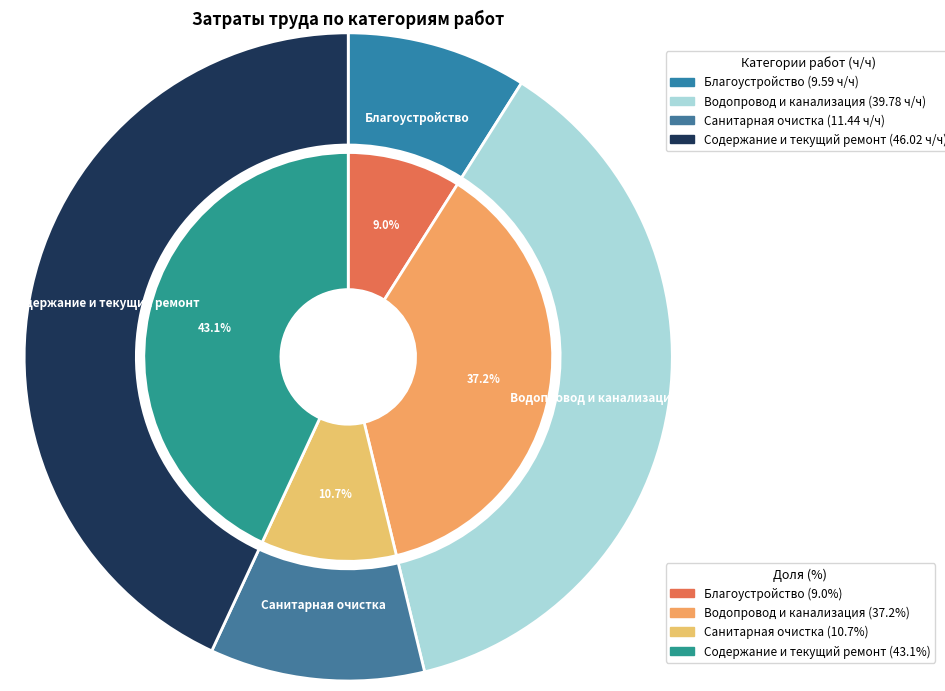

What is the smallest slice in the pie chart?

Благоустройство